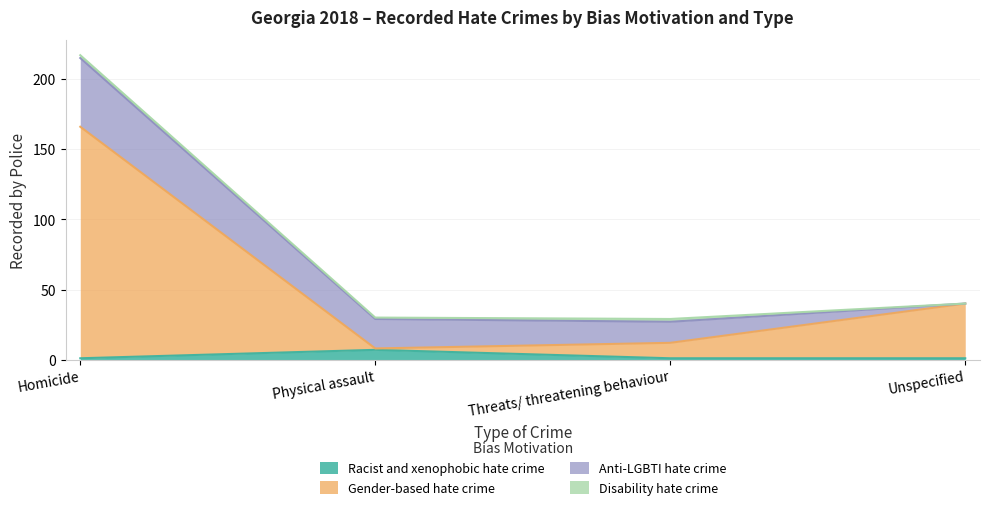

How many interior local peaks does the Racist and xenophobic hate crime series have?

1